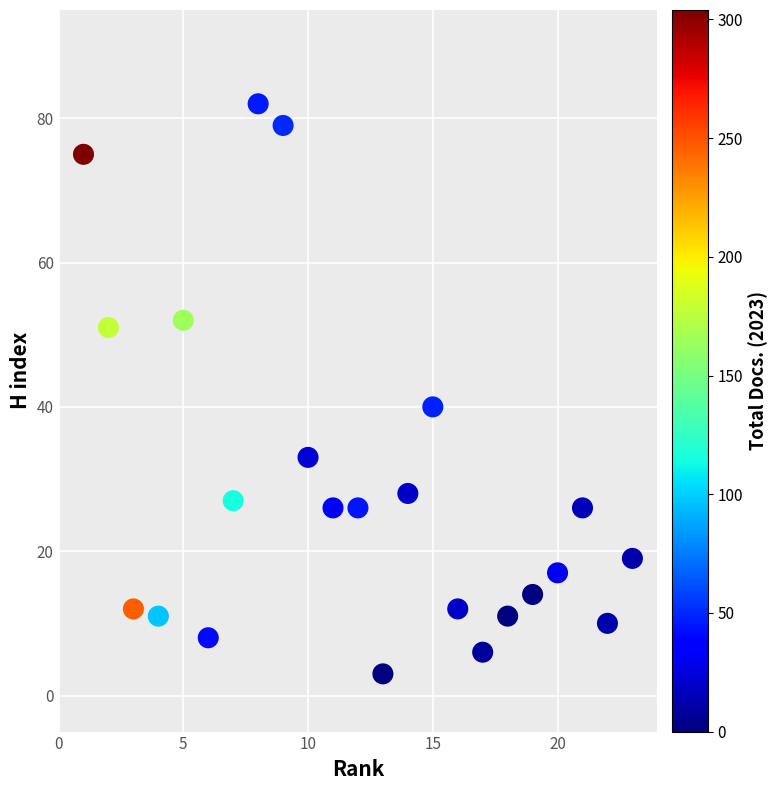

What Y value in the scatter plot is closest to 42?

40